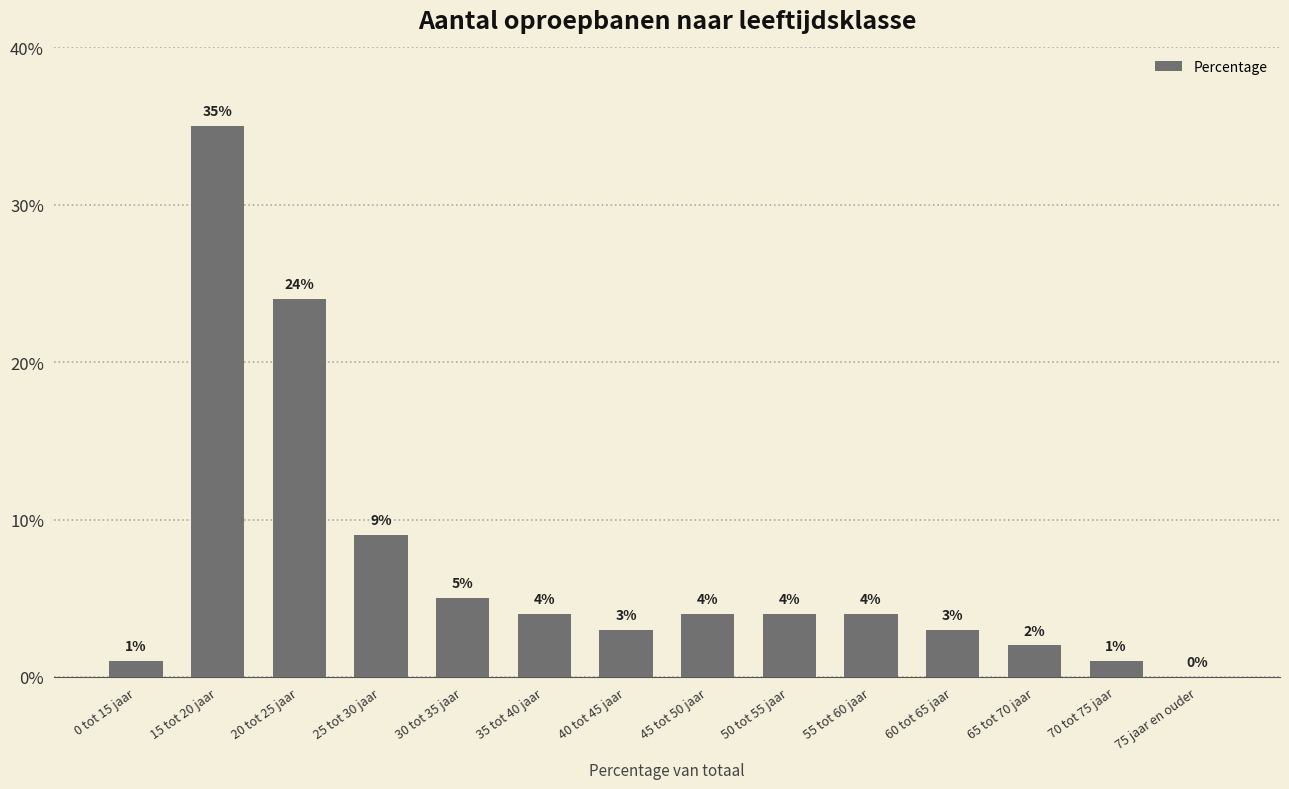

Where is the data nearest to the value 17?

20 tot 25 jaar